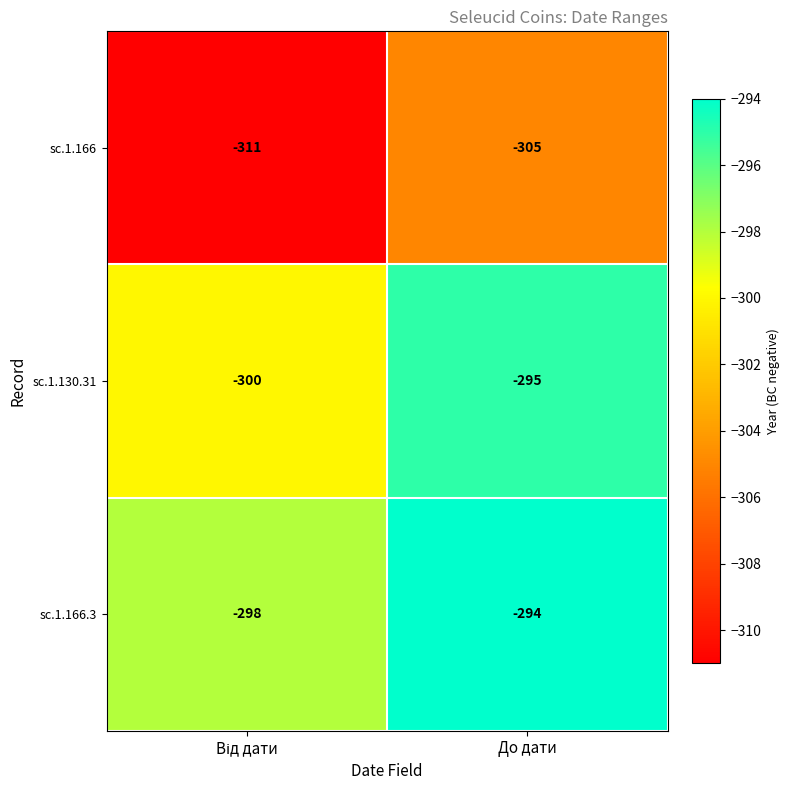

The value of sc.1.130.31 at До дати is -295. True or false?

True